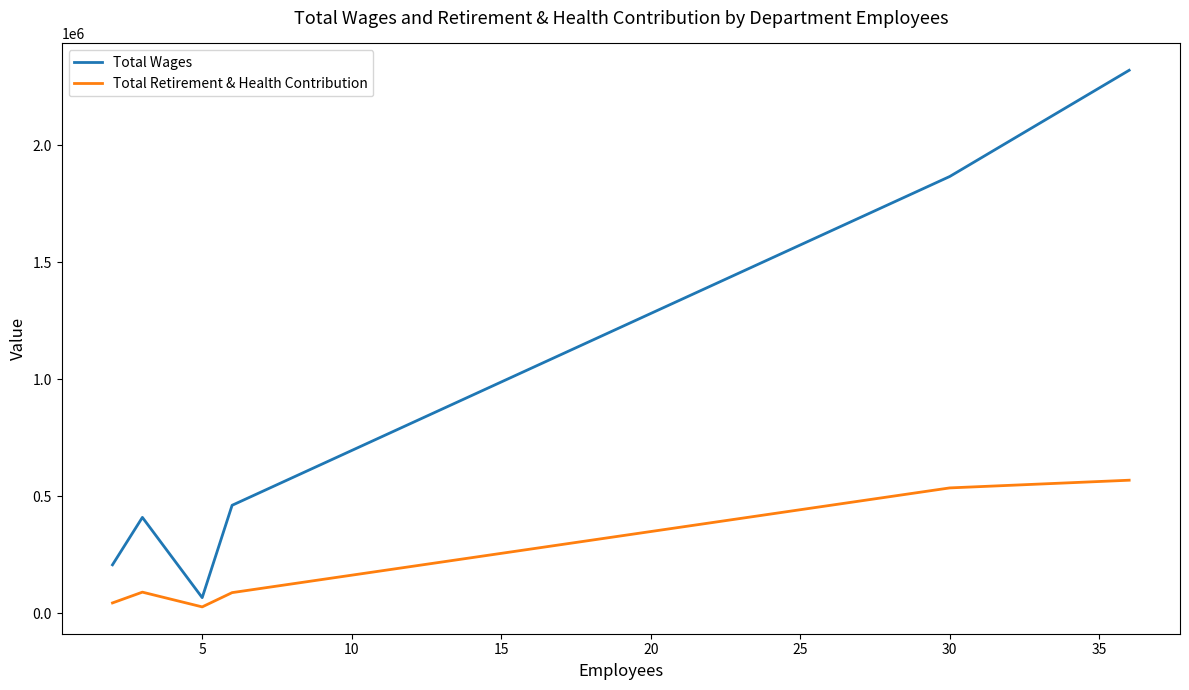

Which series has the largest range (max minus min)?

Total Wages